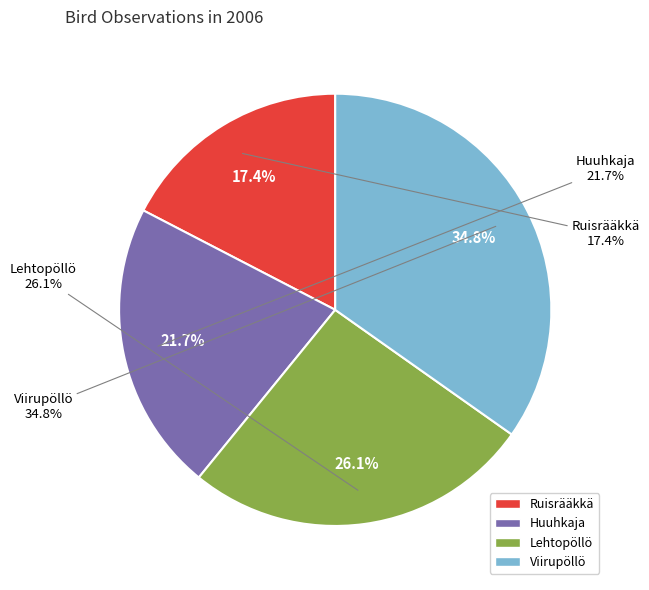

How many segments does this pie chart have?

4